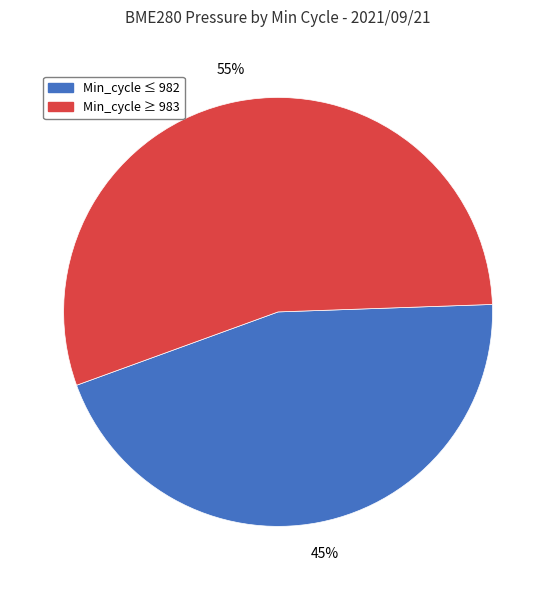

To the nearest percent, what is the difference between the largest and smallest slice percentages?

10%